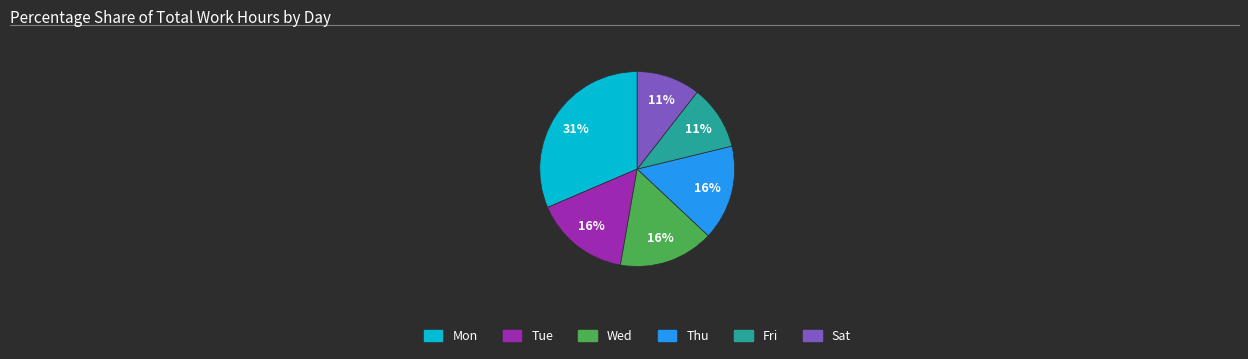

To the nearest percent, what is the average slice percentage?

17%